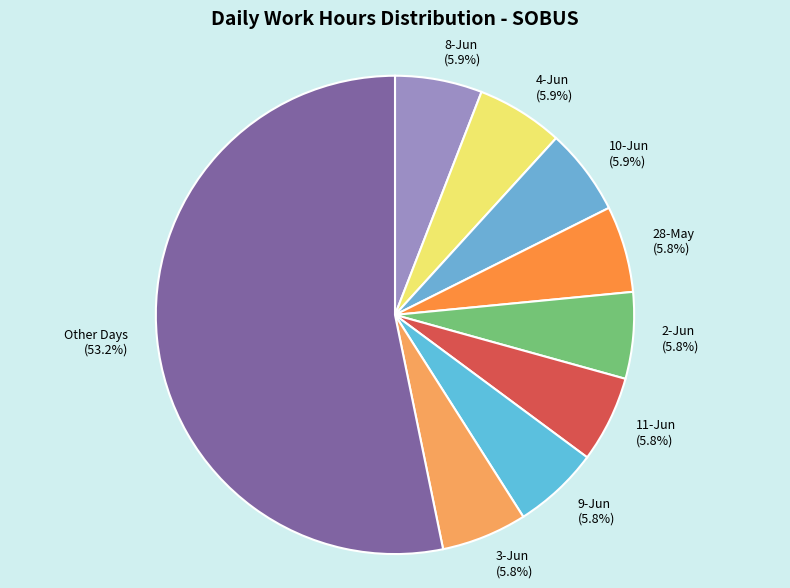

What is the total percentage of 10-Jun and 11-Jun?

11.7%